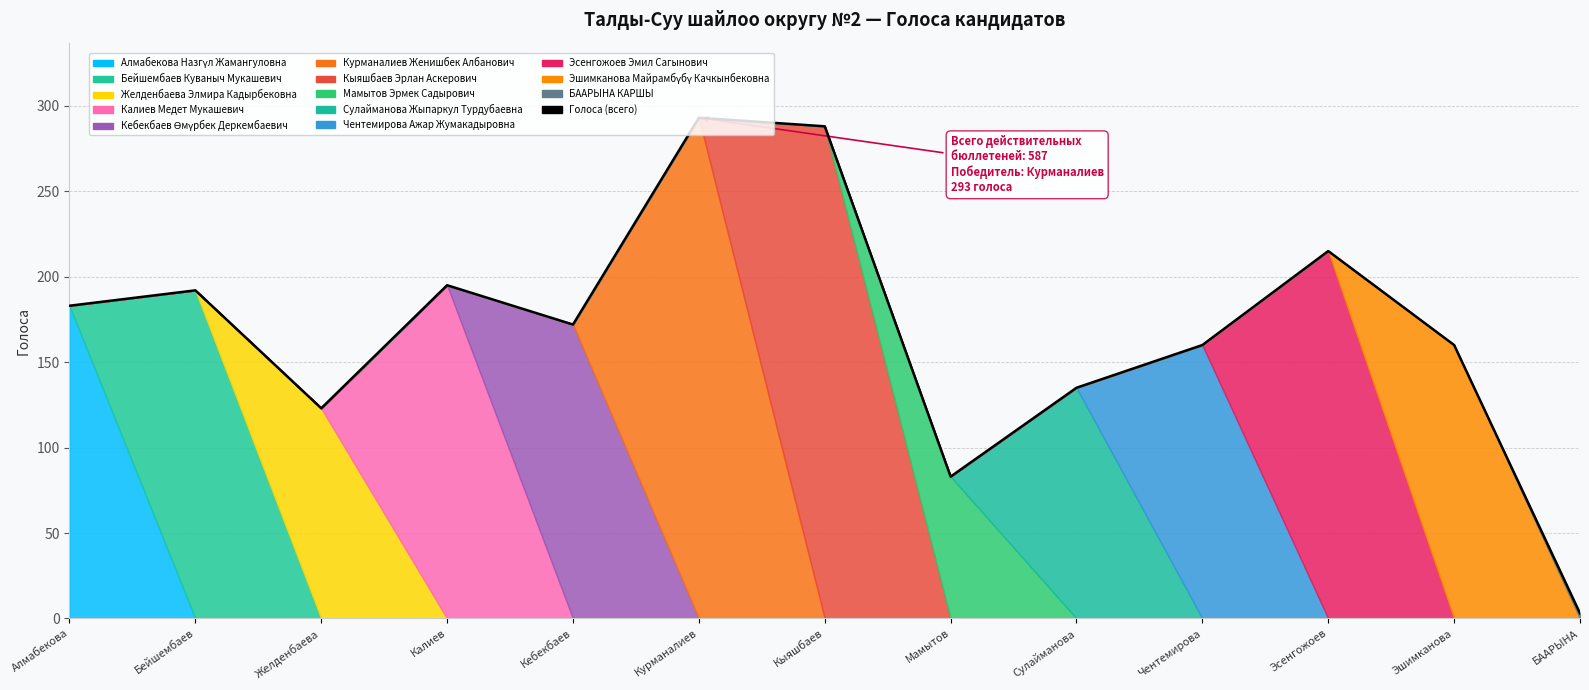

Count the number of categories in the chart.

13